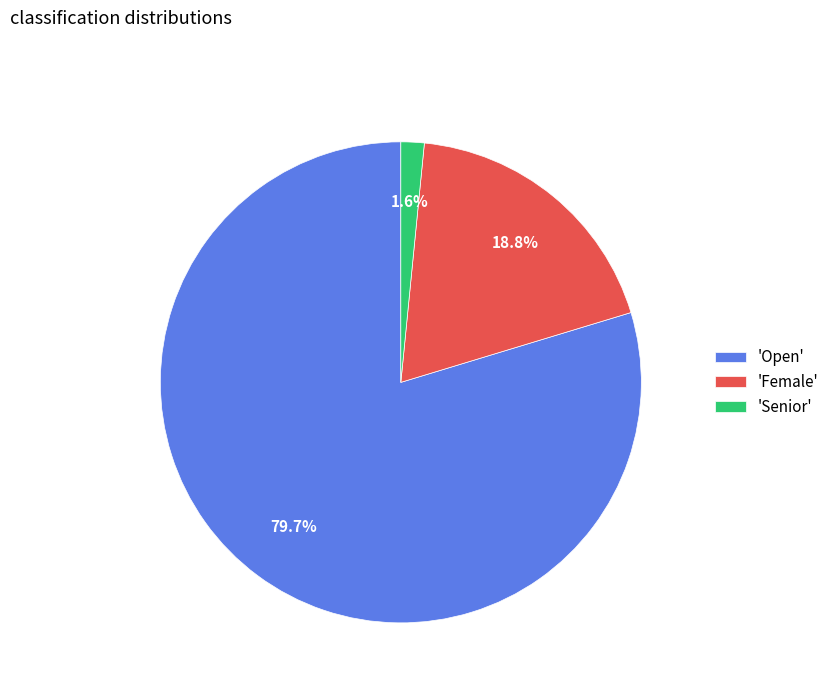

To the nearest percent, what is the average slice percentage?

33%